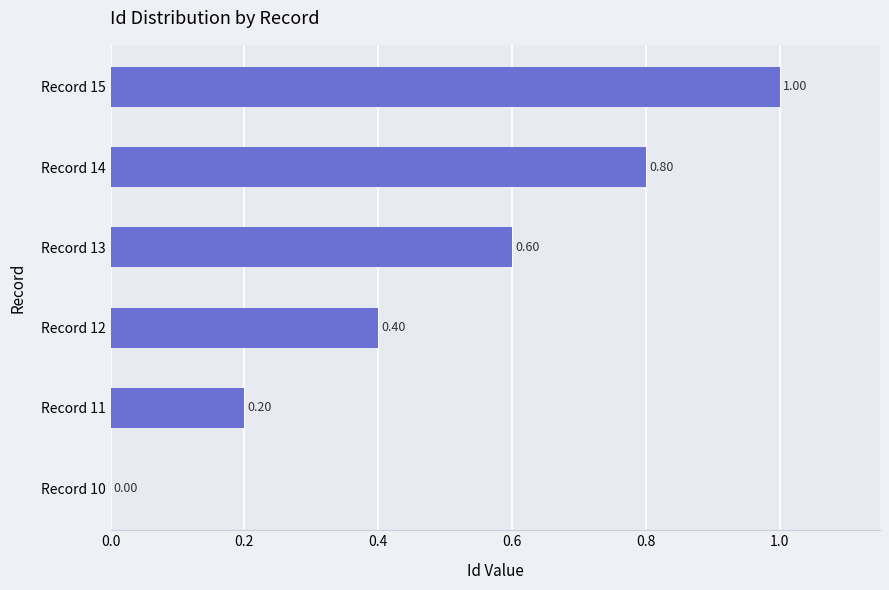

Between Record 13 and Record 12, which is larger?

Record 13